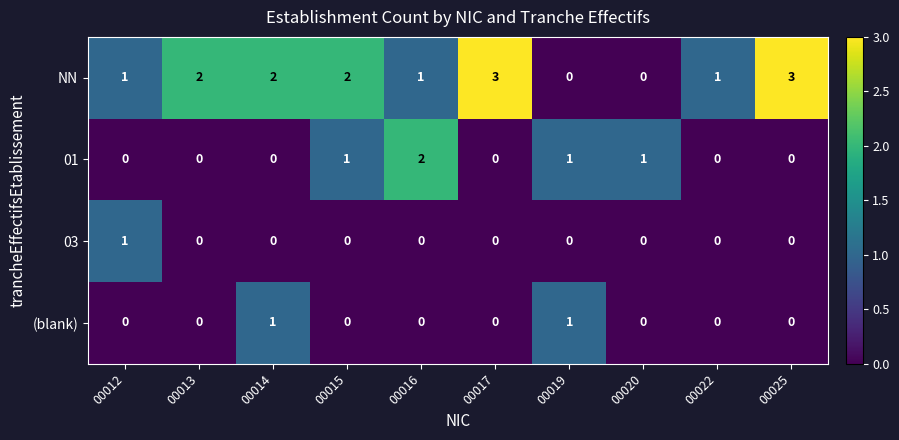

What is the greatest value displayed?

3